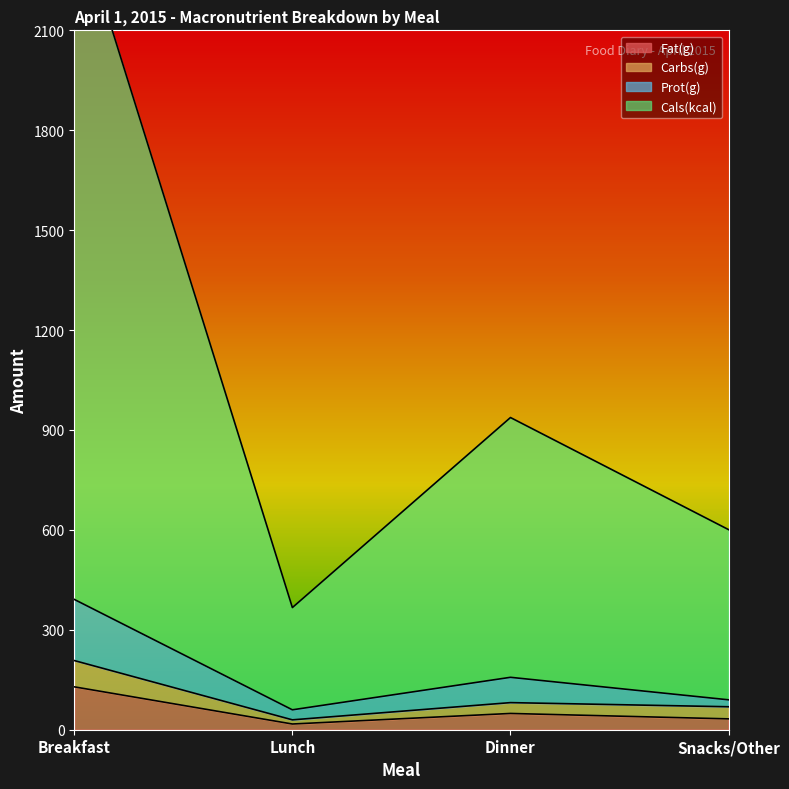

Which series has the widest spread of values?

Cals(kcal)